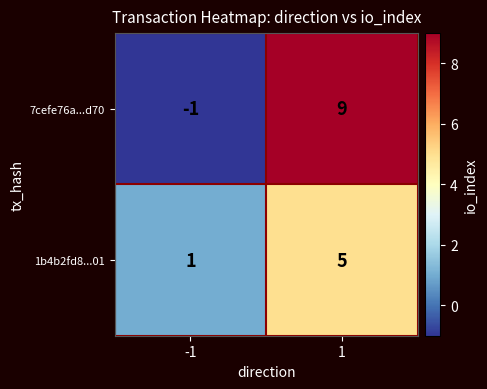

List the series in order of their peak value, lowest first.

1b4b2fd8...01, 7cefe76a...d70